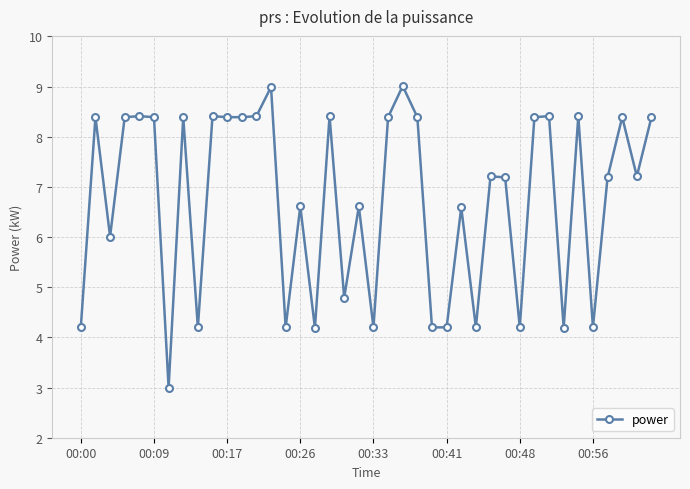

What is the difference between the maximum and second lowest values?

4.8